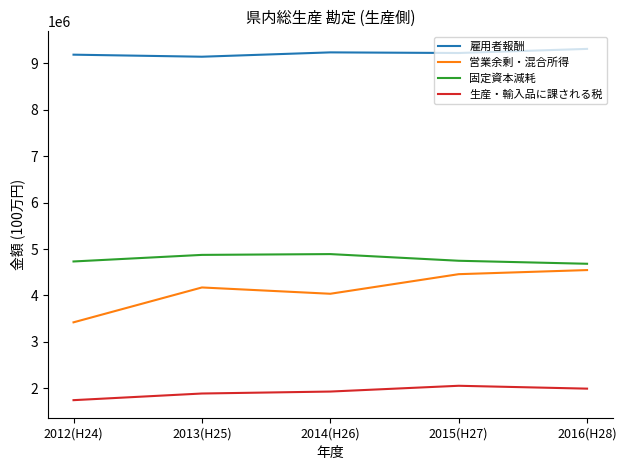

Rank the series by their maximum value, from highest to lowest.

雇用者報酬, 固定資本減耗, 営業余剰・混合所得, 生産・輸入品に課される税